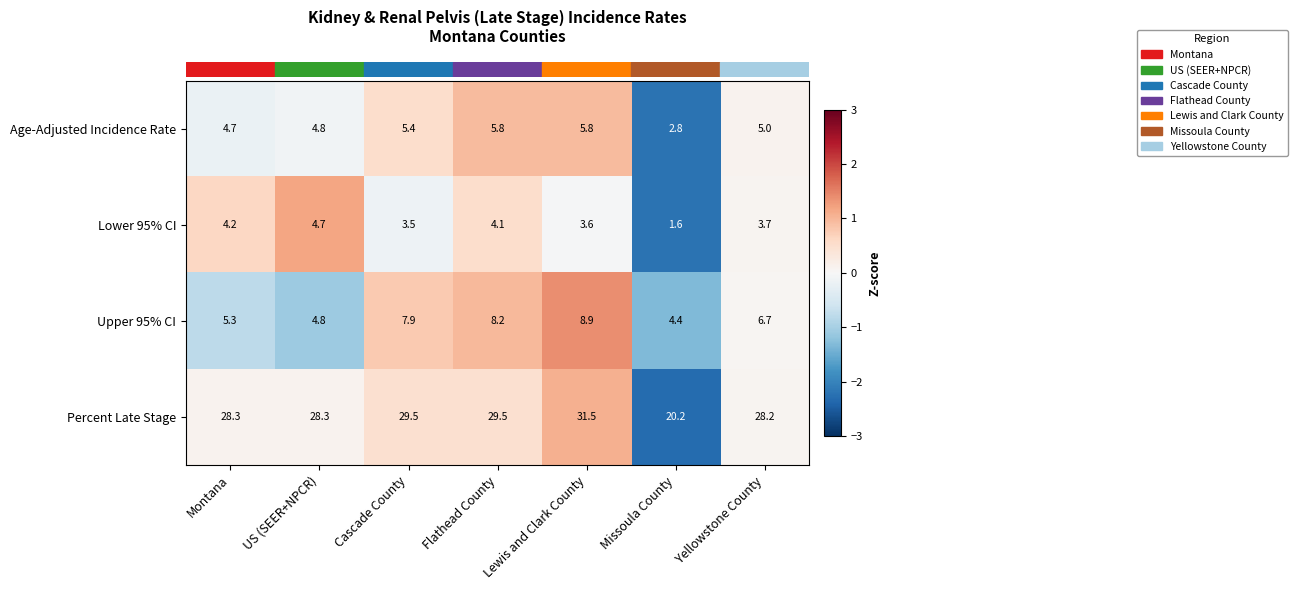

Which series has the largest range (max minus min)?

Percent Late Stage